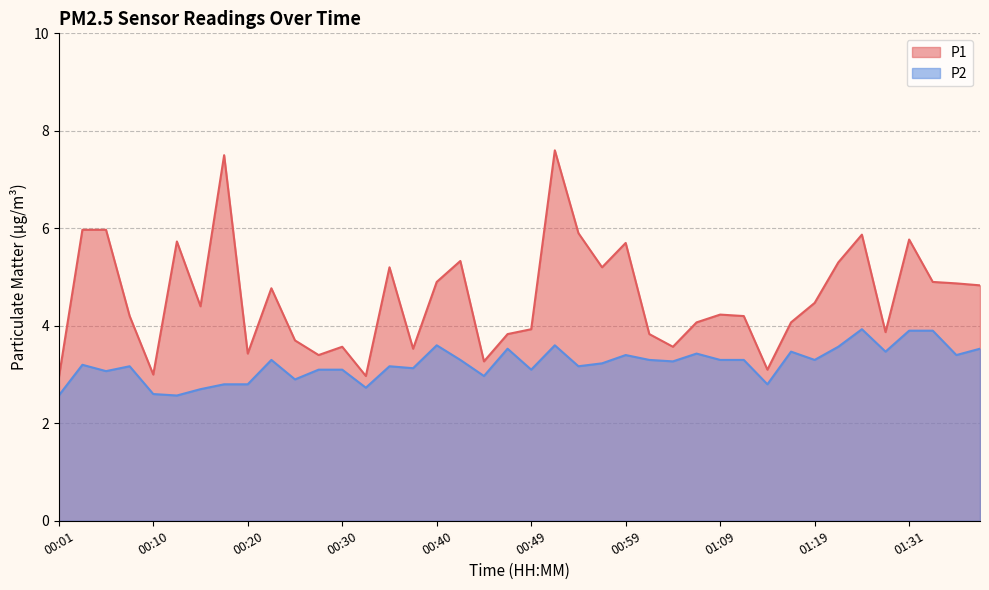

What is the sum of all P2 values?

128.7